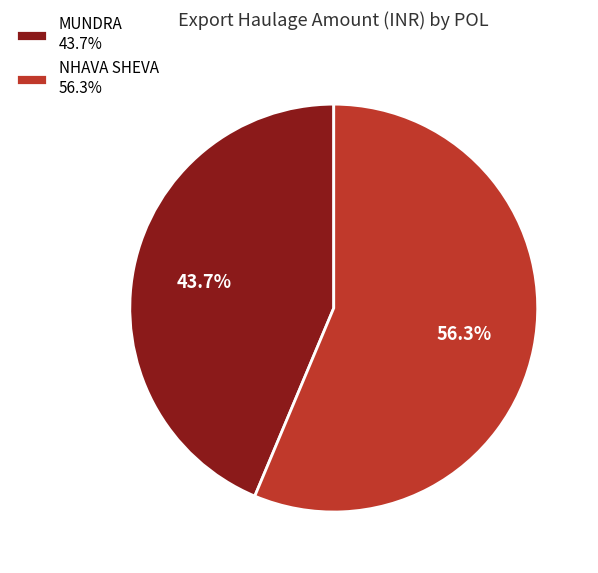

Is MUNDRA 43.7% the majority of the pie?

No